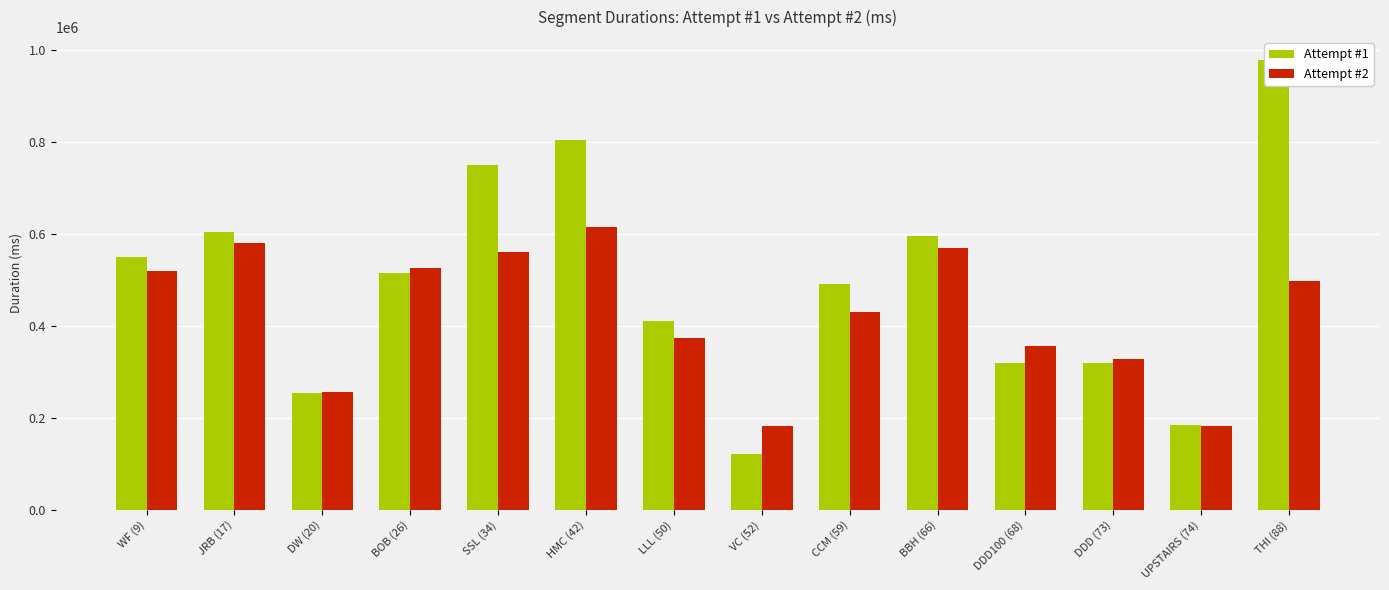

Which has a higher value, SSL (34) or JRB (17)?

SSL (34)